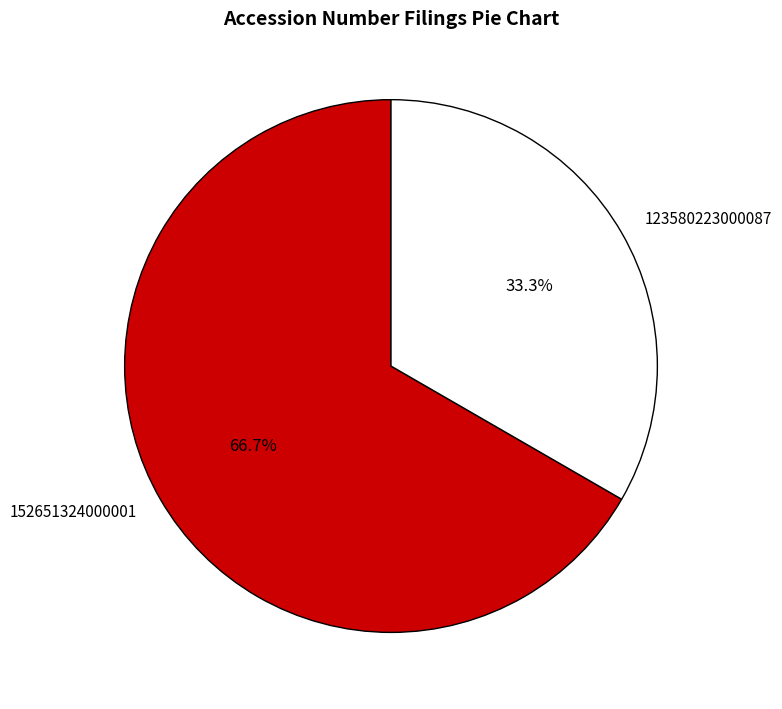

Does 152651324000001 represent more than half of the total?

Yes